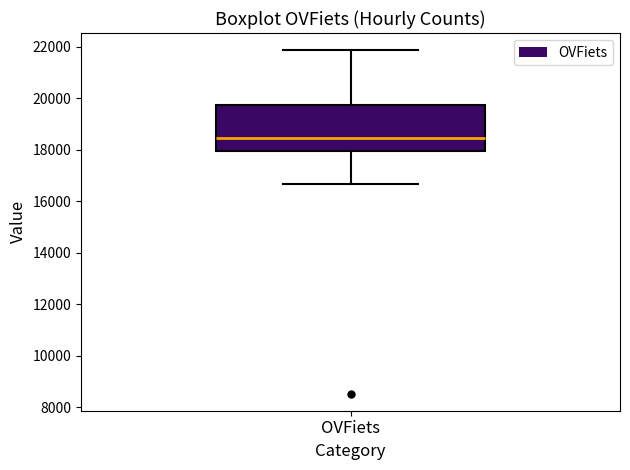

Read this box plot against the y-axis: the position of the median line, the range covered by the box, and the ends of both whiskers. The values are not printed on the chart, so give them approximately, as read against the axis.

median 18400, box 18000 to 19800, whiskers 16600 to 21800